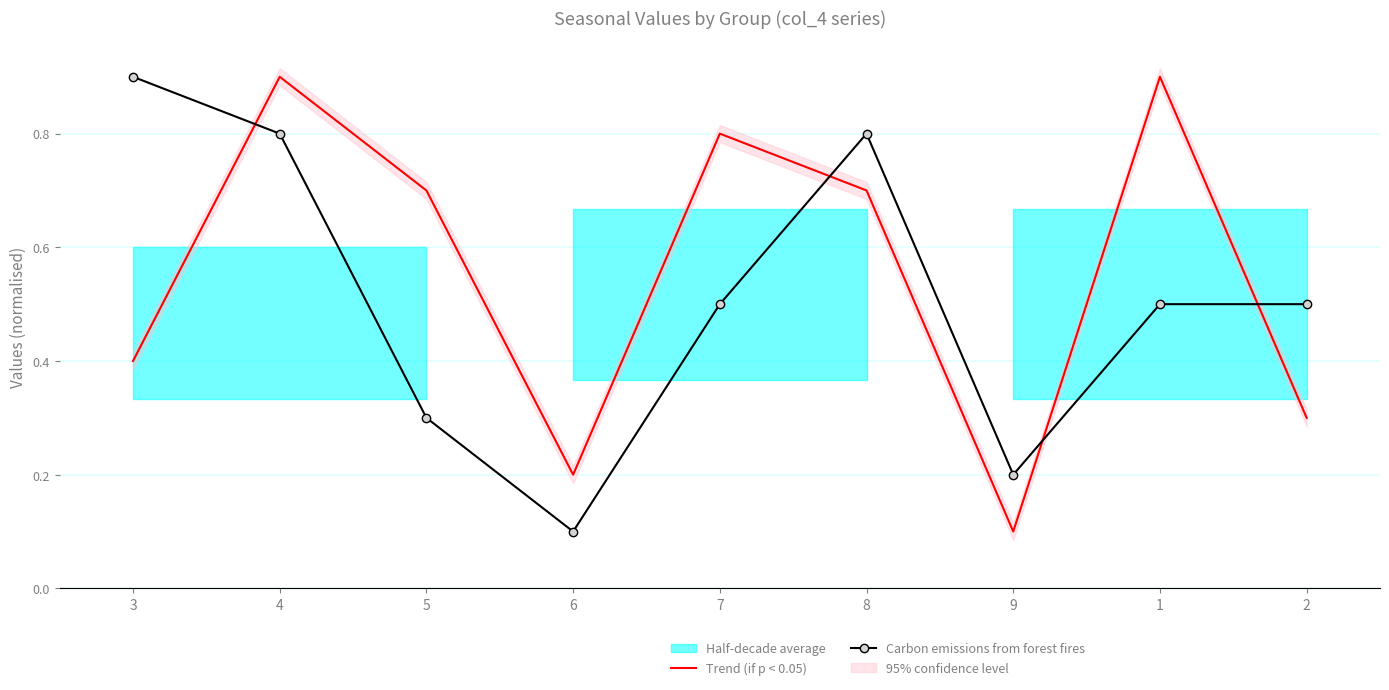

At 3, list the series in order from largest to smallest.

Carbon emissions from forest fires, Trend (if p < 0.05)